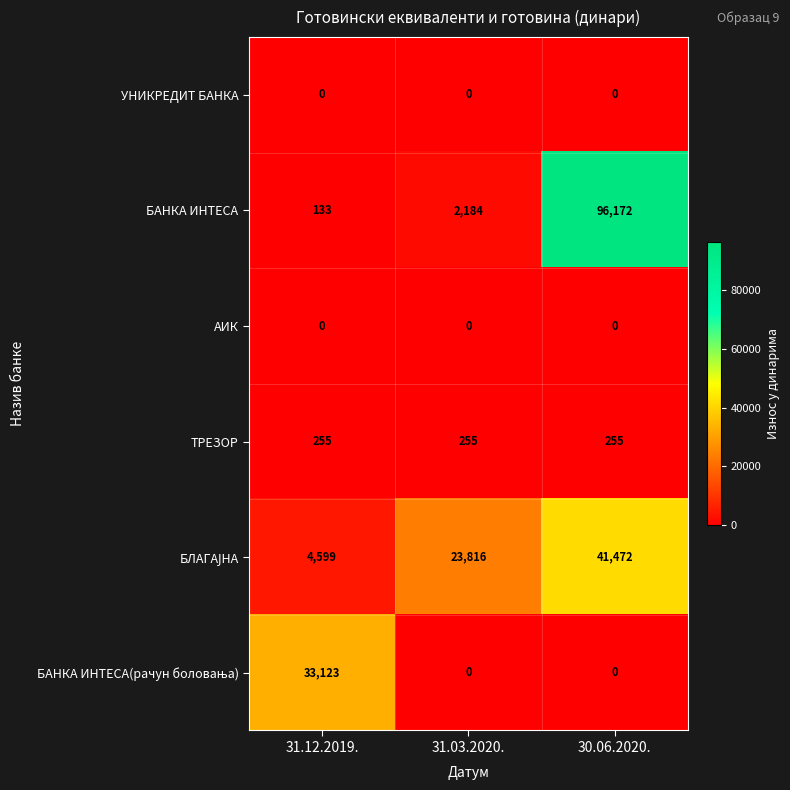

What is the minimum value for ТРЕЗОР?

255